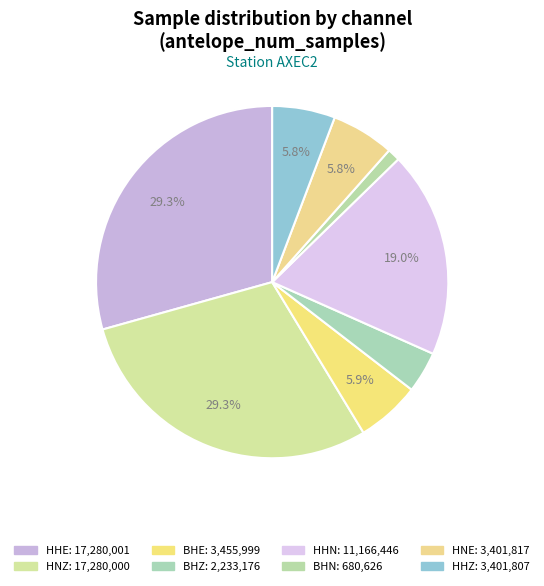

To the nearest percent, what portion does BHE represent?

6%